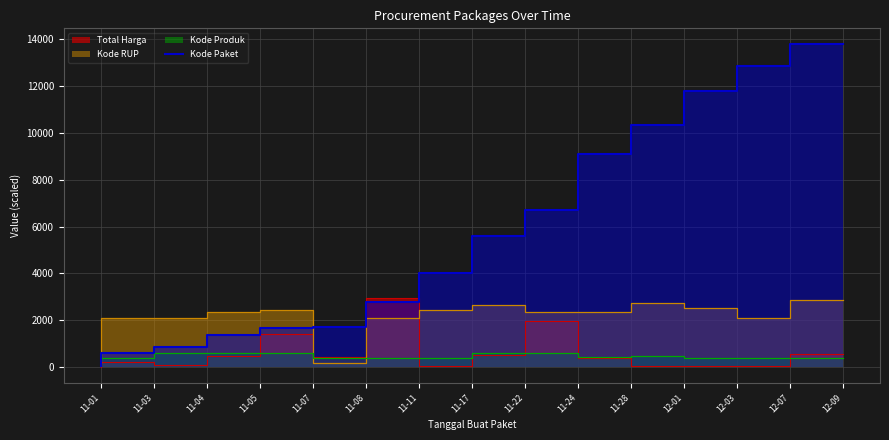

At which label is the value closest to 6917?

11-24